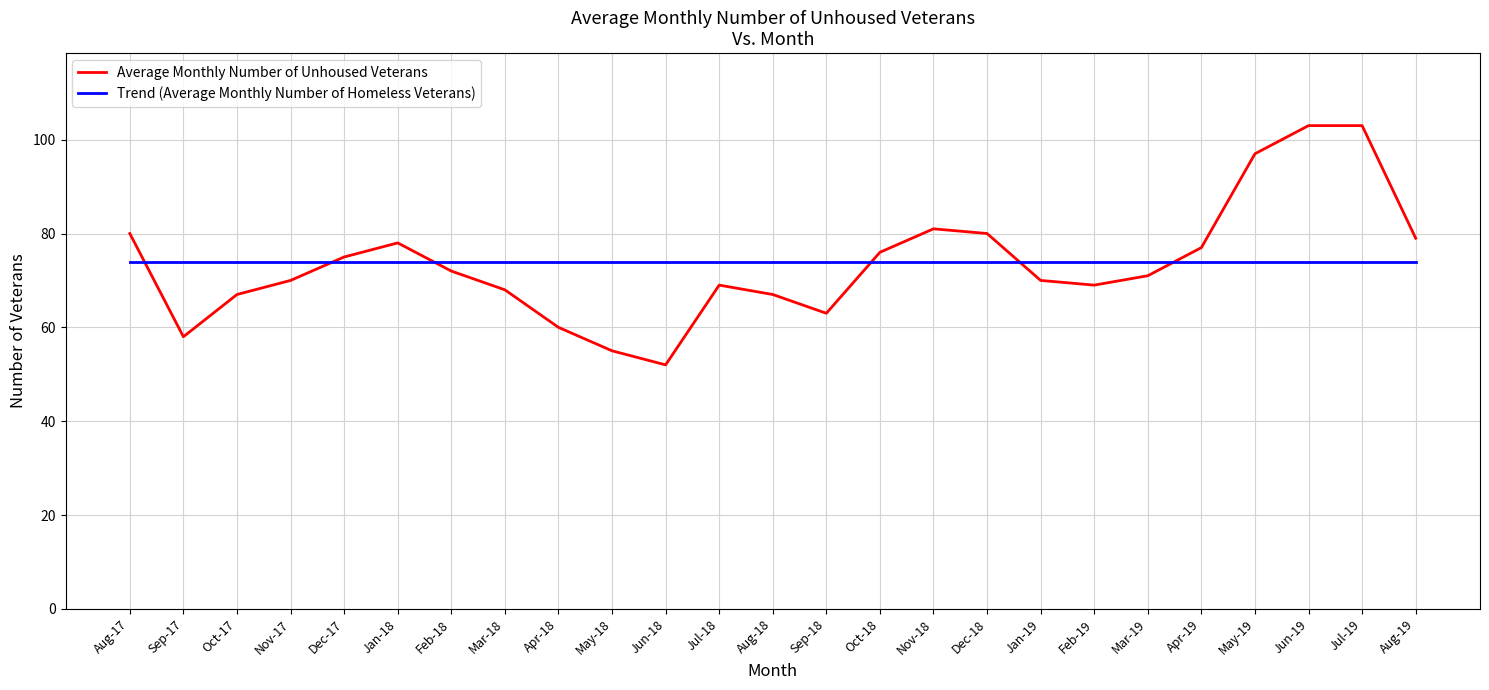

Rank the series at Dec-18 from highest to lowest value.

Average Monthly Number of Unhoused Veterans, Trend (Average Monthly Number of Homeless Veterans)